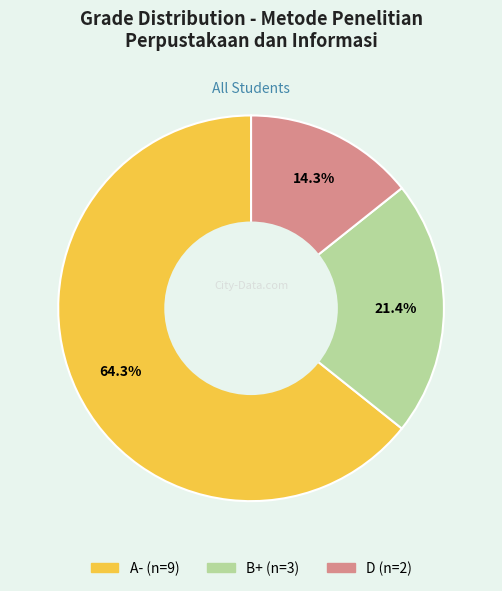

Does any single category account for the majority?

Yes